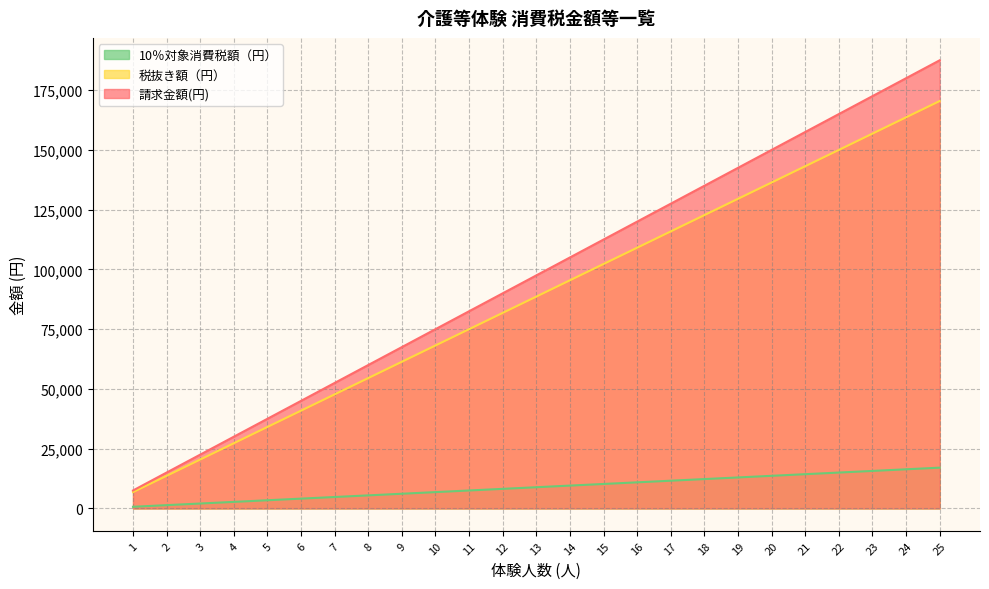

Between 17 and 18, which series saw the biggest shift?

請求金額(円)